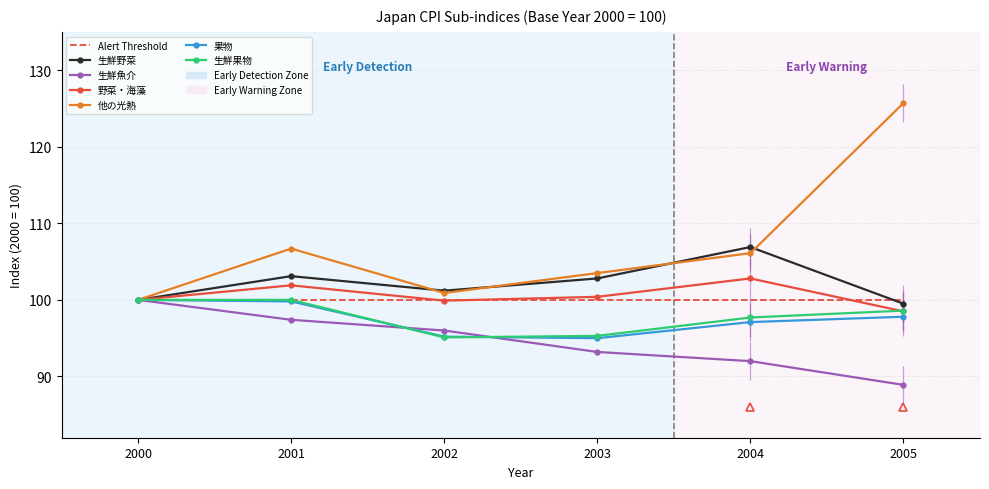

How many values in the 野菜・海藻 series are below 100?

2